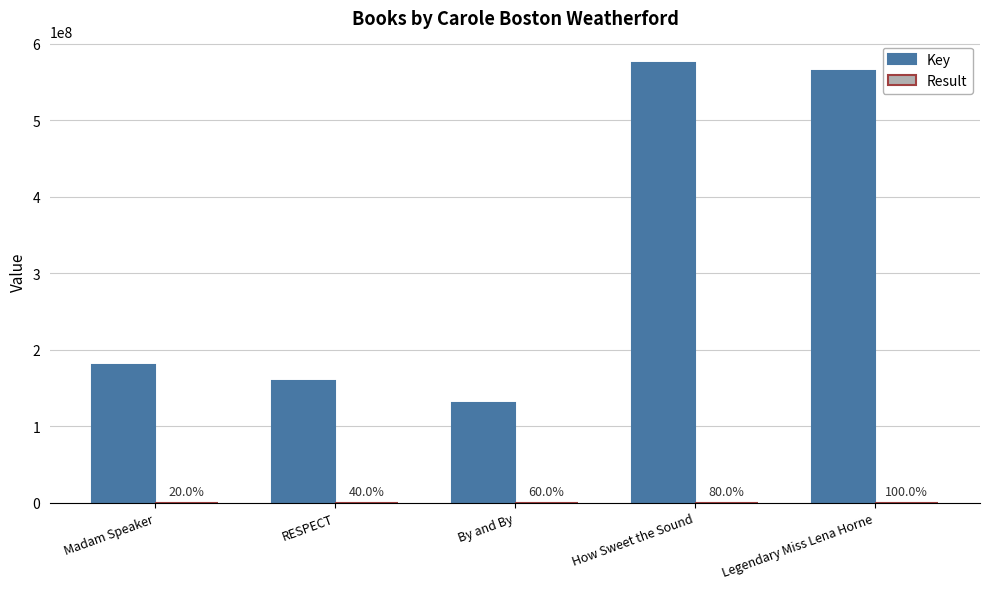

Reading left to right, extract all data points from this chart.

Key: Madam Speaker=179559185	RESPECT=159555107	By and By=130107008	How Sweet the Sound=575548154	Legendary Miss Lena Horne=564240267
Result: Madam Speaker=1	RESPECT=2	By and By=3	How Sweet the Sound=4	Legendary Miss Lena Horne=5